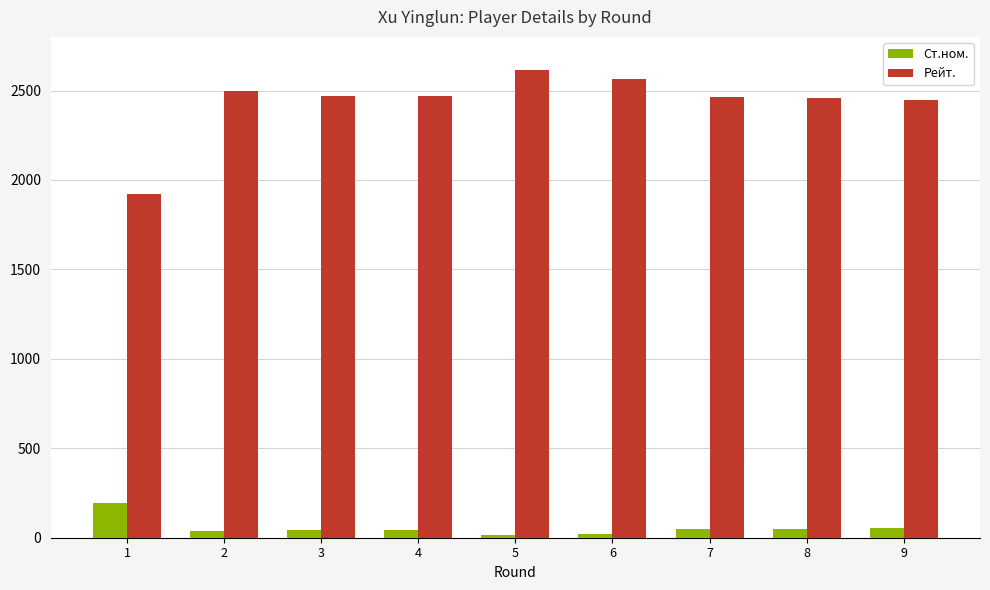

What is the maximum value shown in the chart?

2617